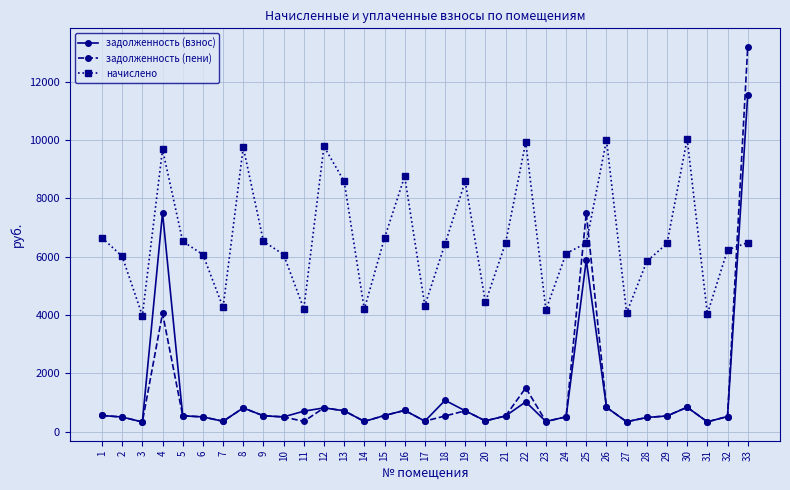

The value of начислено at 15 is 6636.1. True or false?

True